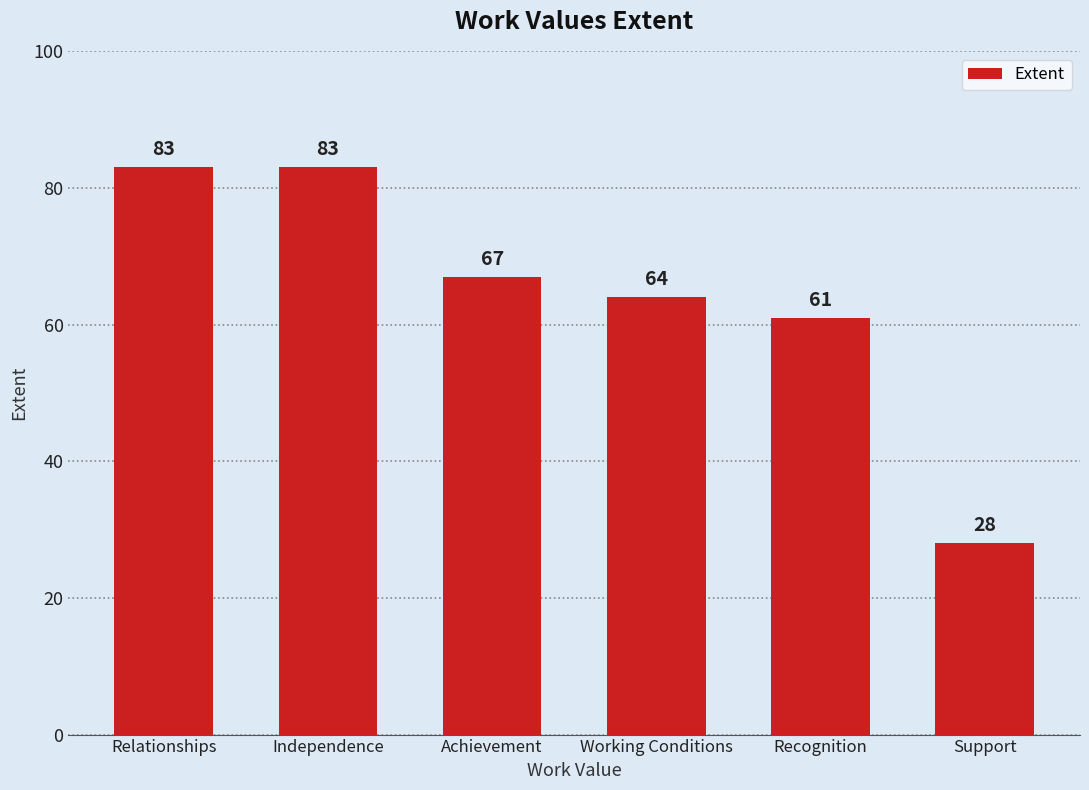

Which category has the lowest value across all series?

Support